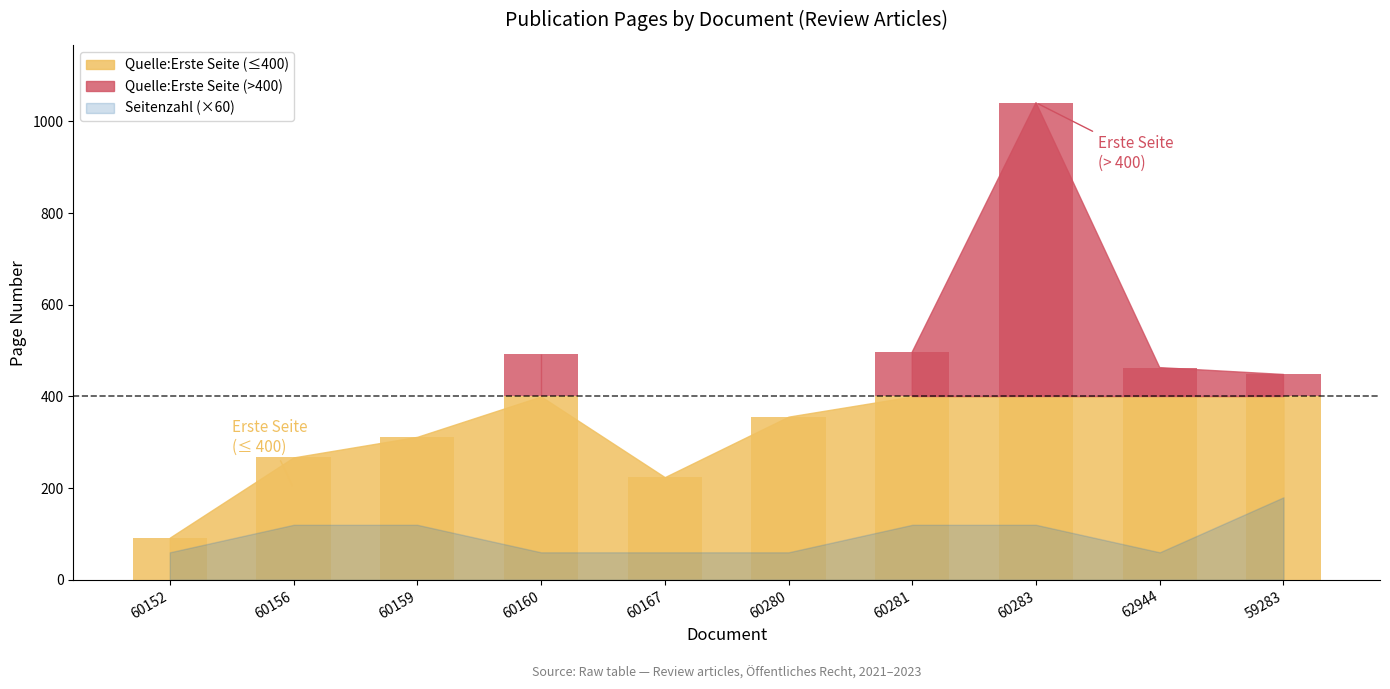

What is the difference between the maximum and minimum values in the Quelle:Erste Seite series?

949